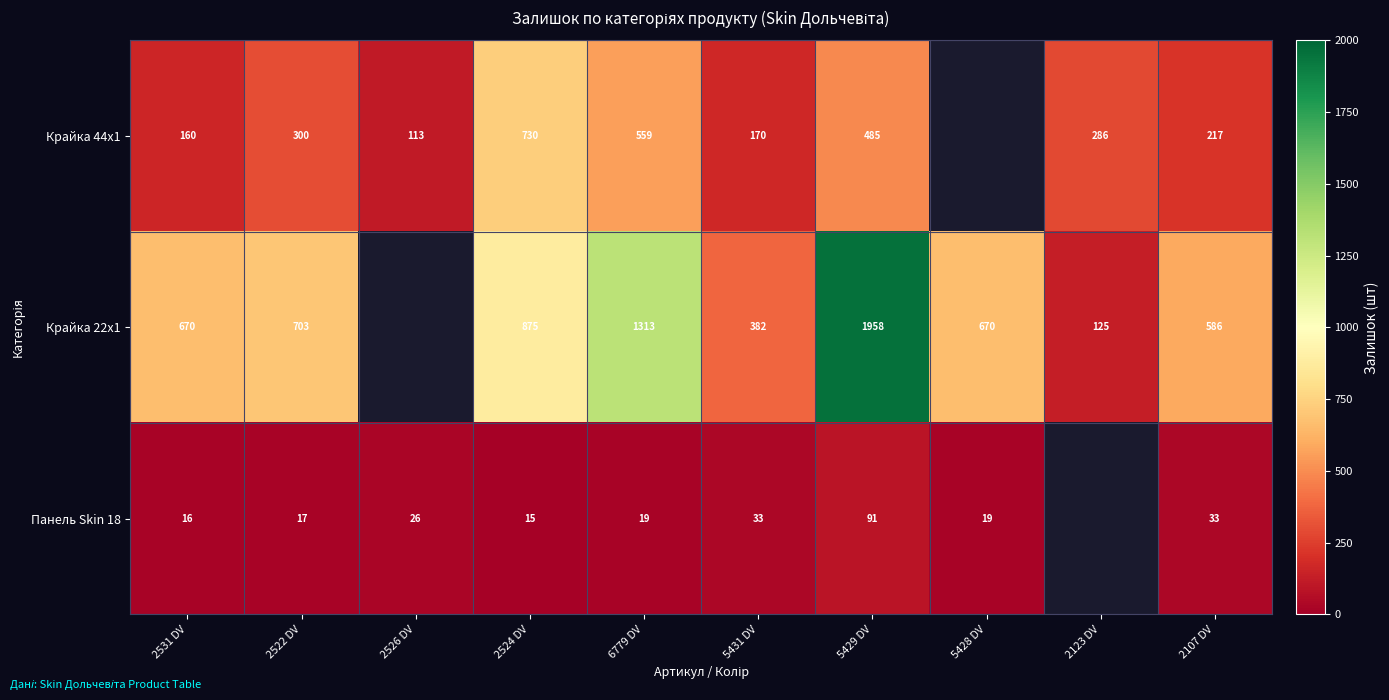

At 5429 DV, list the series in order from smallest to largest.

Панель Skin 18, Крайка 44x1, Крайка 22x1